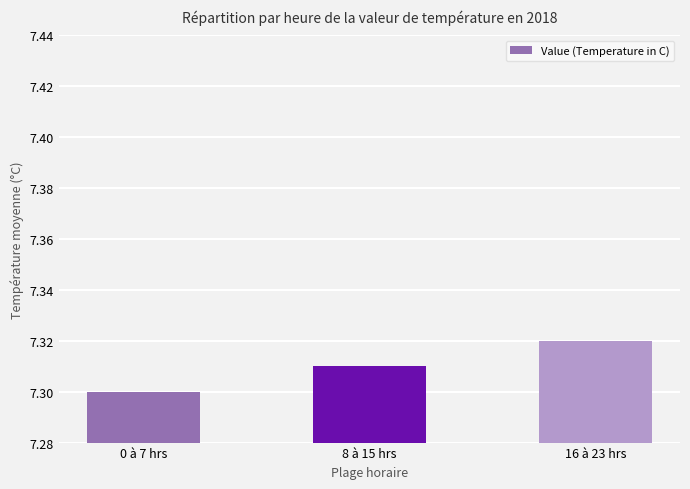

What is the ratio of the value at 0 à 7 hrs to the value at 8 à 15 hrs?

1.0